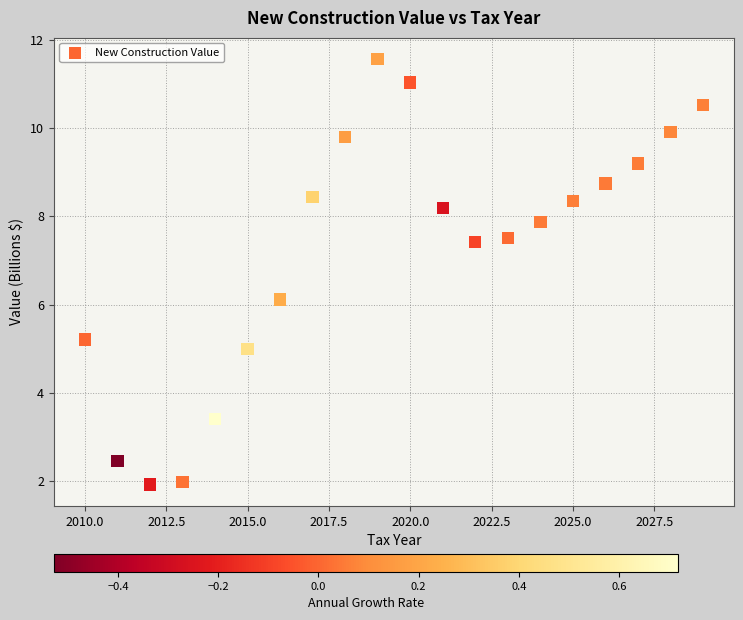

What is the range of Y values (max minus min)?

9.6